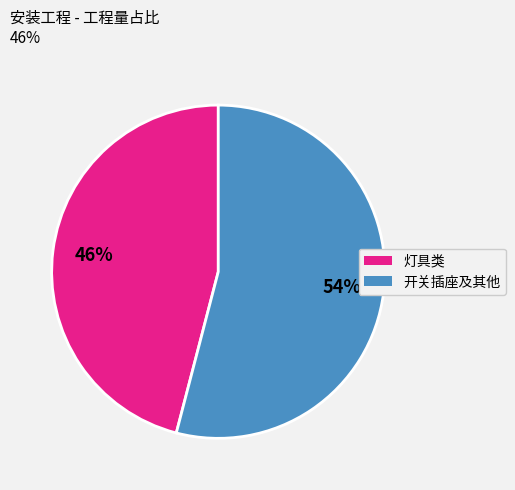

How many segments does this pie chart have?

2